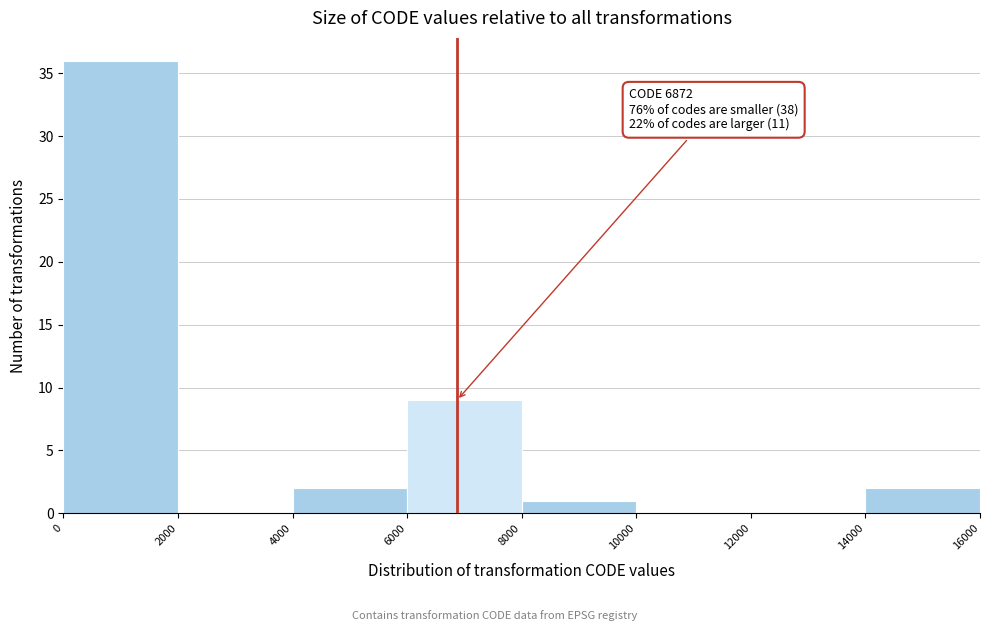

Over which range of the x-axis is the bar tallest?

0 to 2000